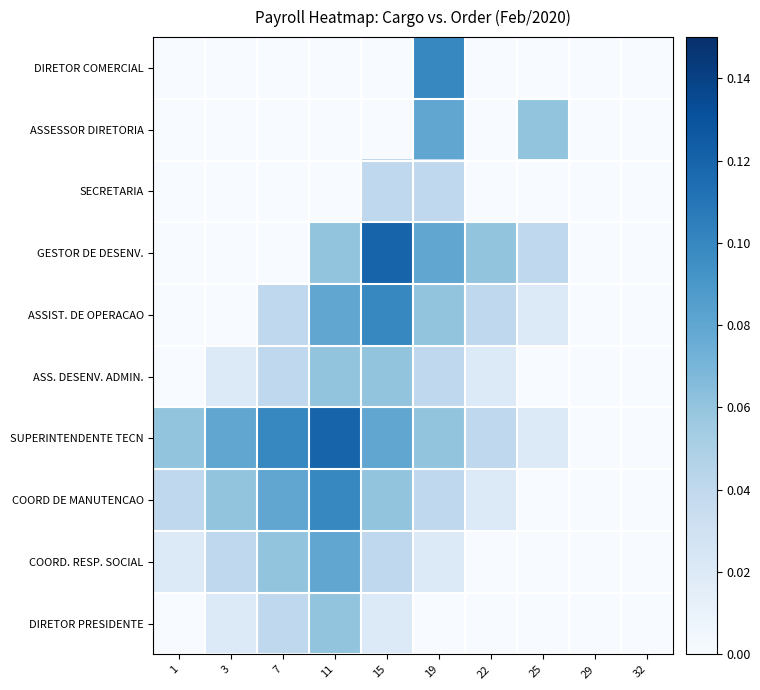

Which series has the largest total across all categories?

SUPERINTENDENTE TECN